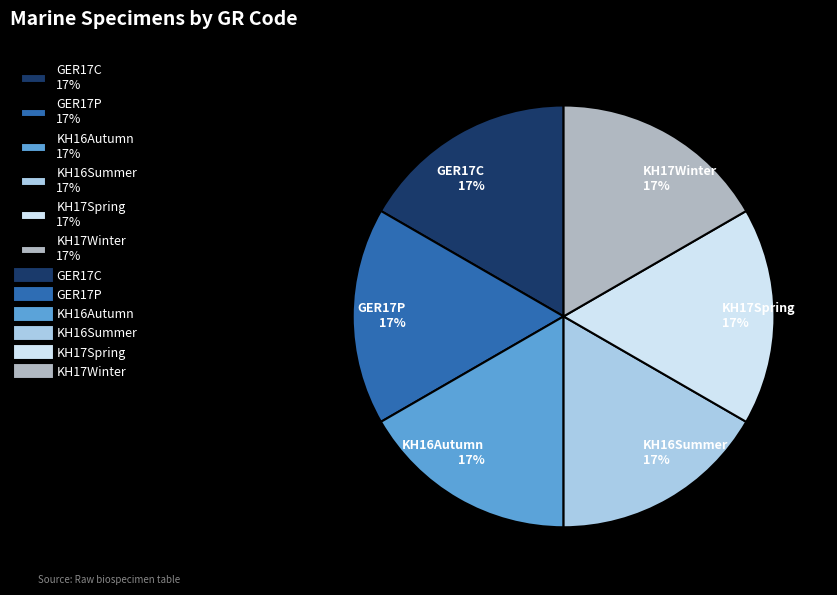

Is there any slice that represents more than half of the pie?

No